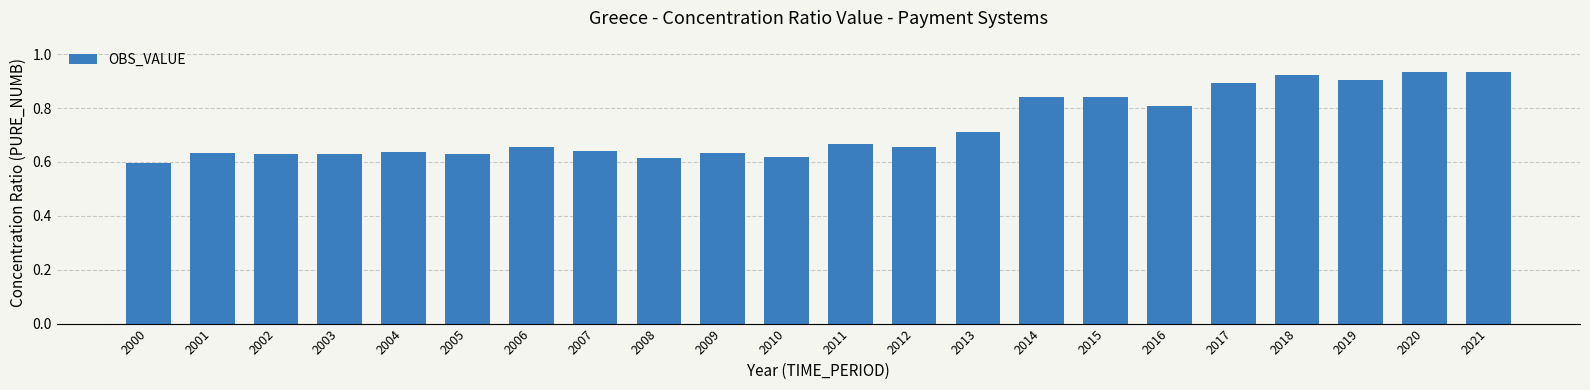

At which label is the value closest to 0?

2000